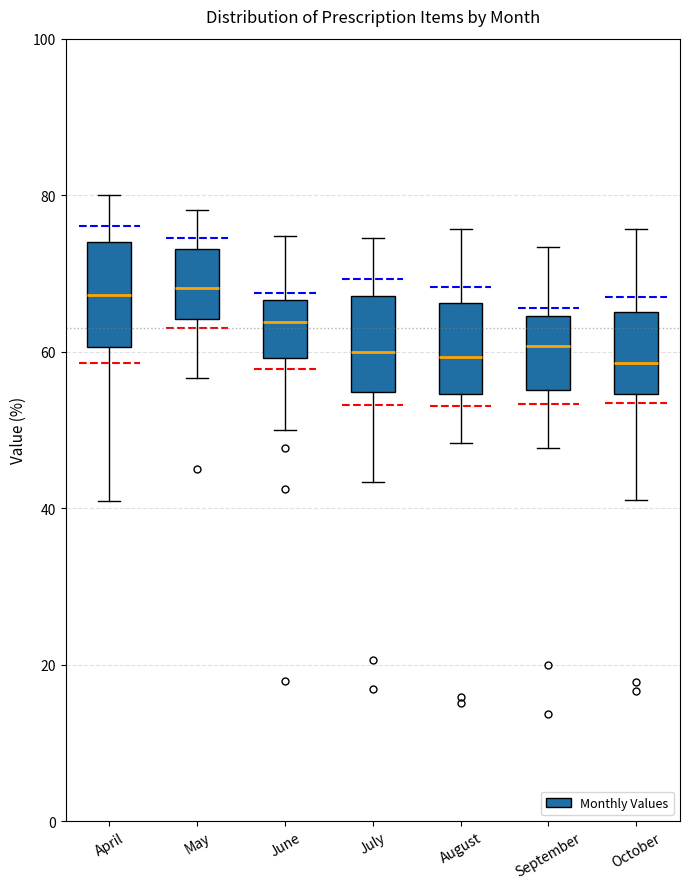

Reading left to right, read every box against the y-axis: the position of its median line, the range the box covers, and the ends of its whiskers. The values are not printed on the chart, so give them approximately, as read against the axis.

April: median 68, box 60 to 74, whiskers 40 to 80
May: median 68, box 64 to 74, whiskers 56 to 78
June: median 64, box 60 to 66, whiskers 50 to 74
July: median 60, box 54 to 68, whiskers 44 to 74
August: median 60, box 54 to 66, whiskers 48 to 76
September: median 60, box 56 to 64, whiskers 48 to 74
October: median 58, box 54 to 66, whiskers 40 to 76